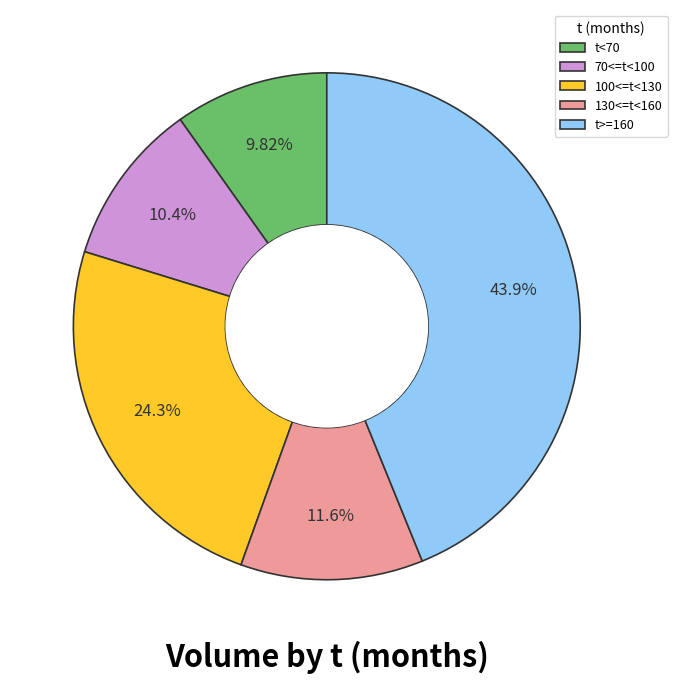

Count the number of slices in the pie.

5